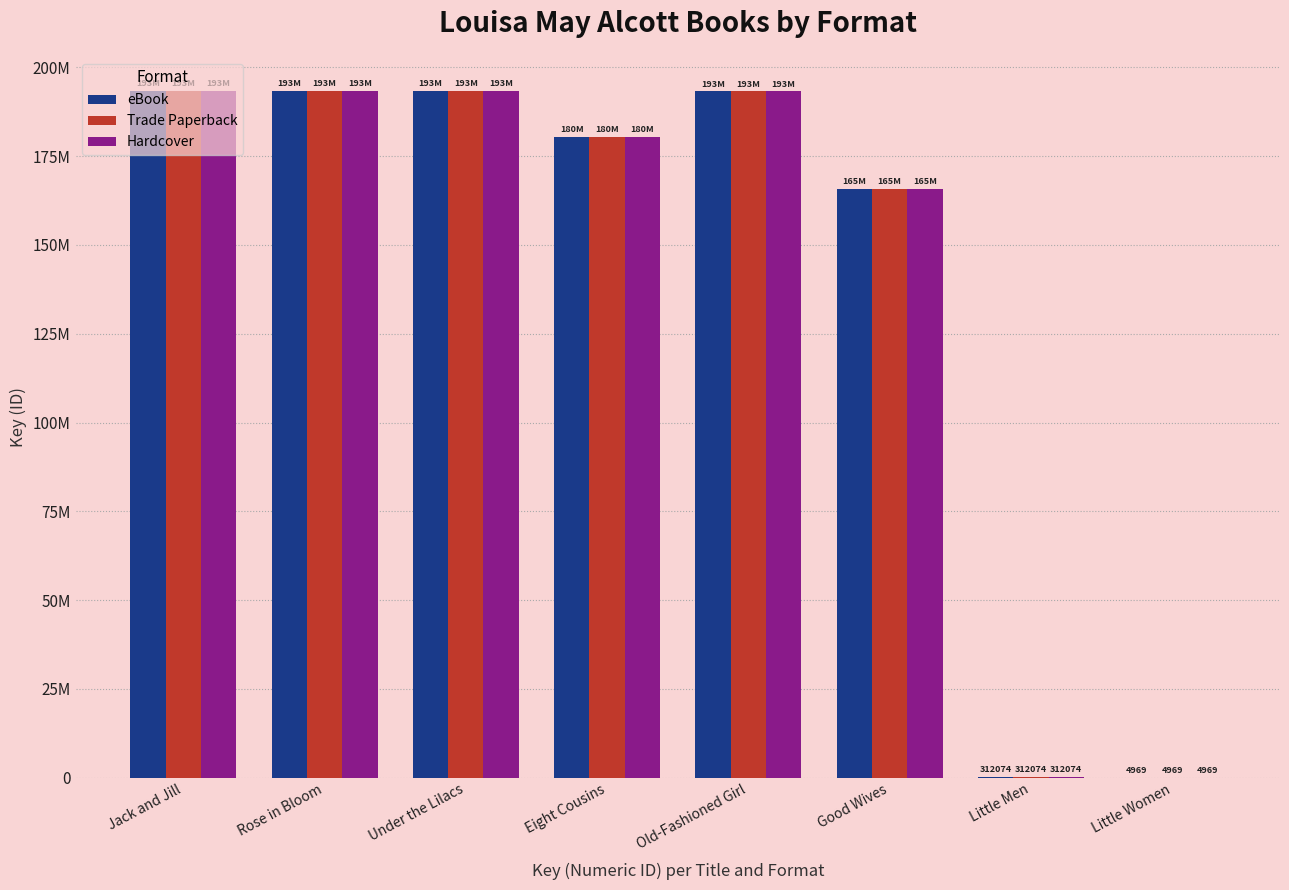

What is the difference between the maximum and minimum values in the Hardcover series?

193219496